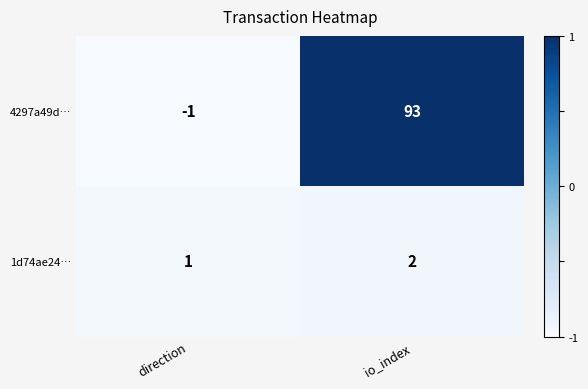

Reading left to right, list all the values displayed in this chart.

4297a49d…: direction=-1	io_index=93
1d74ae24…: direction=1	io_index=2